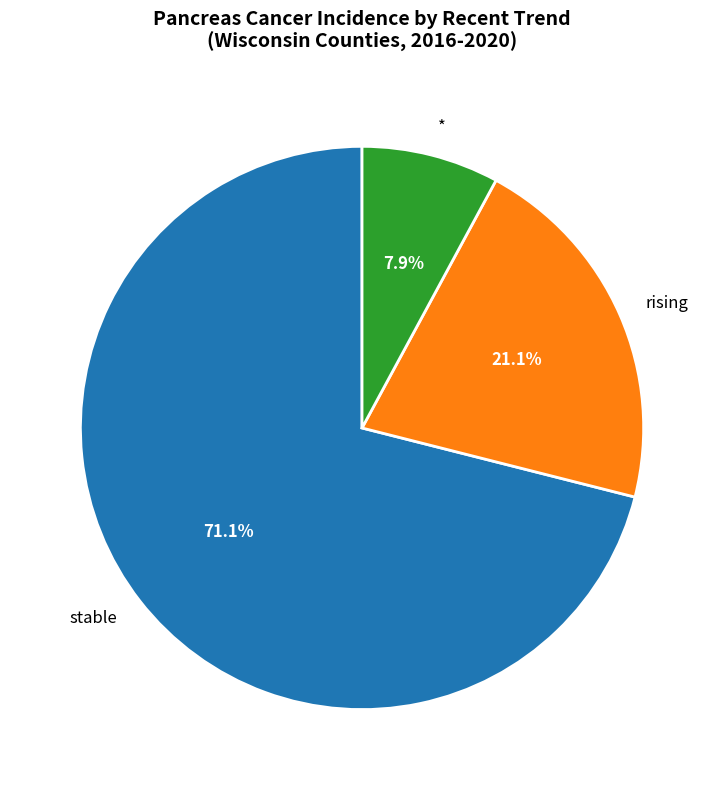

The * slice represents 19% of the pie. True or false?

False